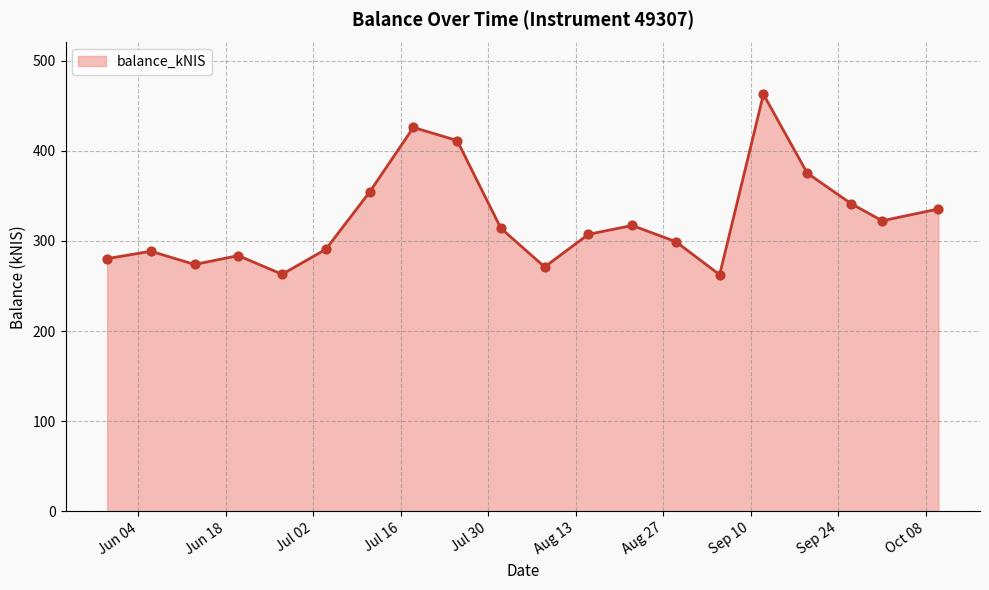

What is the difference between the maximum and minimum values?

200.1